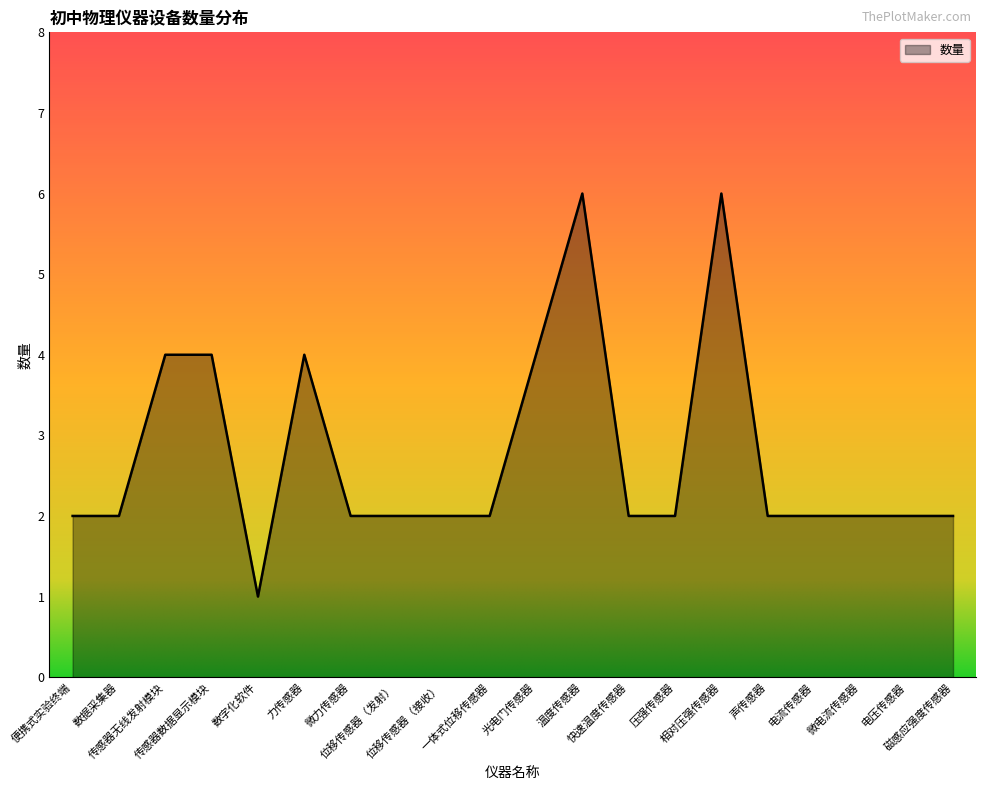

The value at 便携式实验终端 is 2. True or false?

True